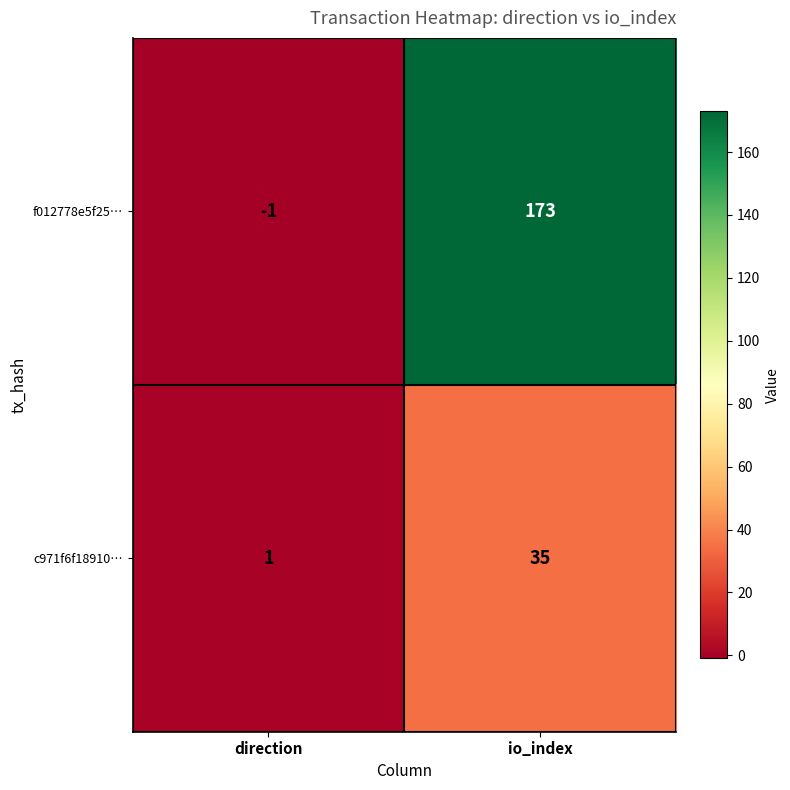

What is the approximate value of c971f6f18910… at io_index, to the nearest 10?

40